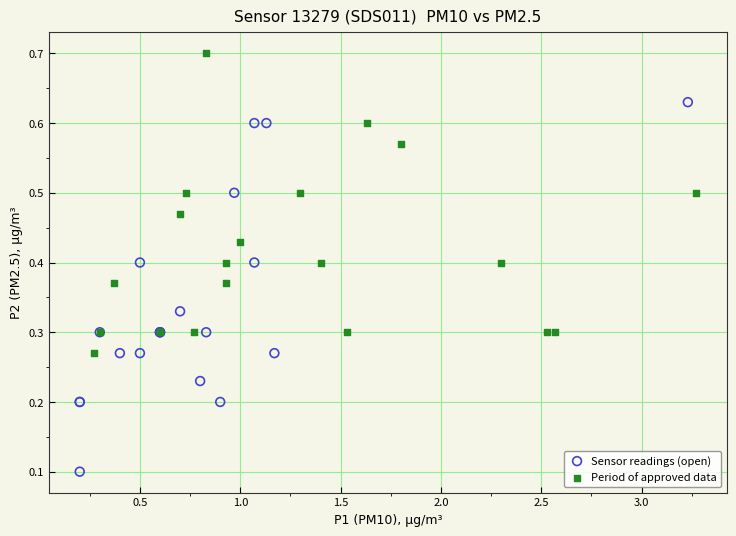

Which series has the widest spread of Y values?

Sensor readings (open)